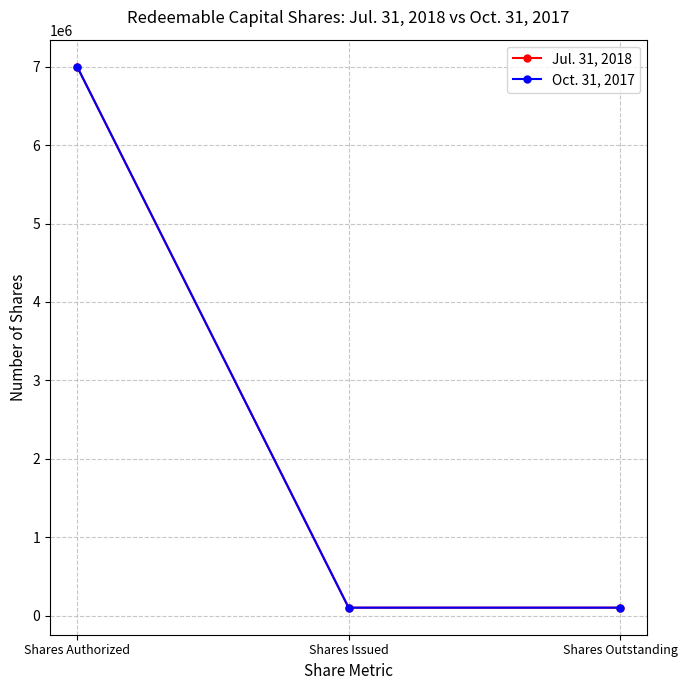

Does the chart have visible grid lines?

Yes